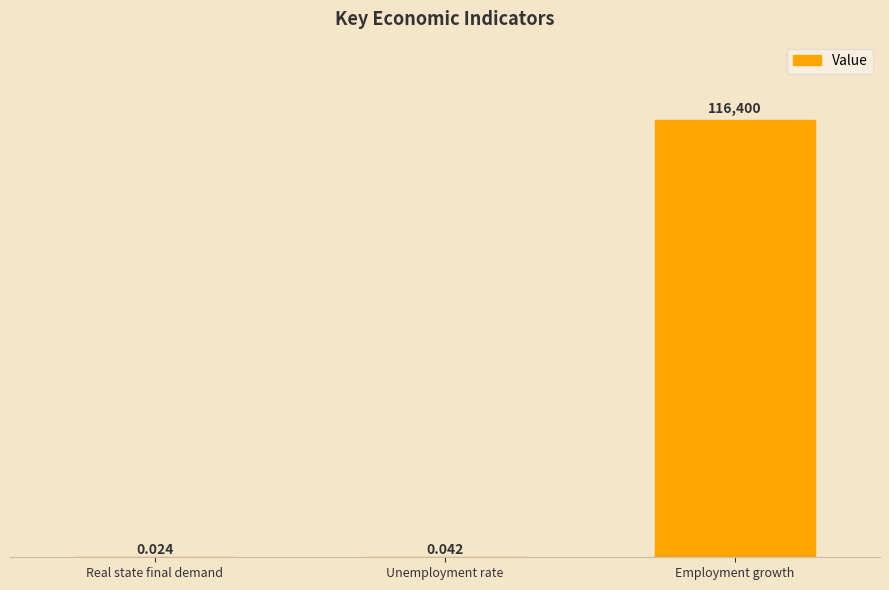

Between Employment growth and Unemployment rate, which is larger?

Employment growth